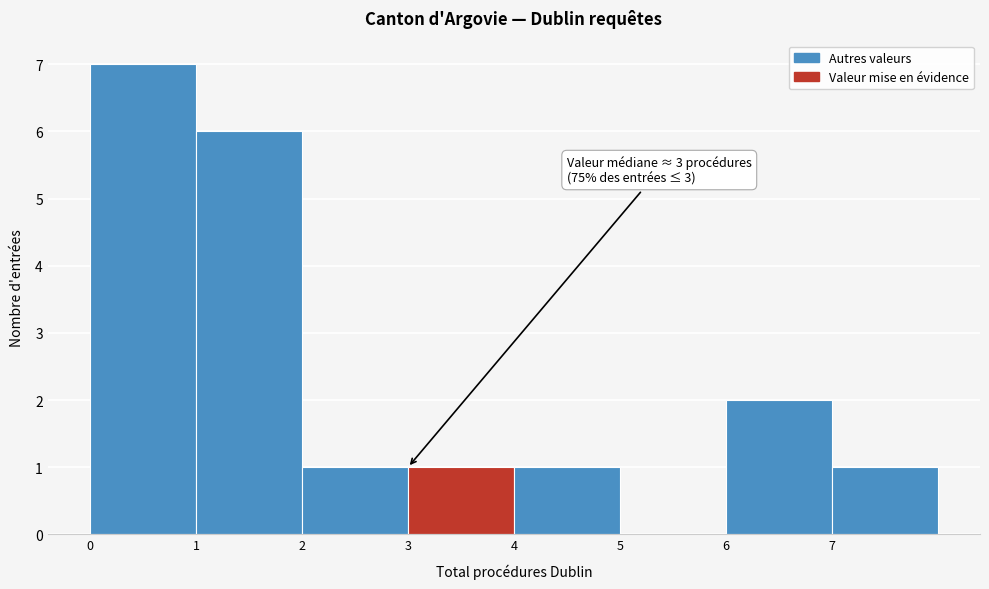

Which range on the x-axis has the tallest bar?

0 to 1